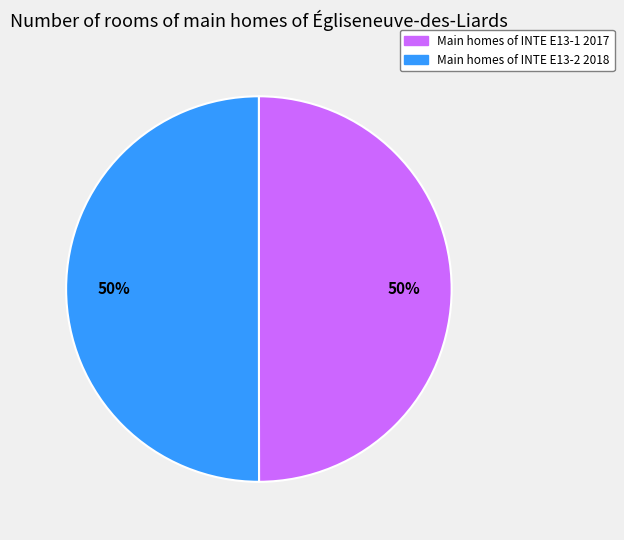

Is it true that Main homes of INTE E13-2 2018 is 42% of the pie?

False